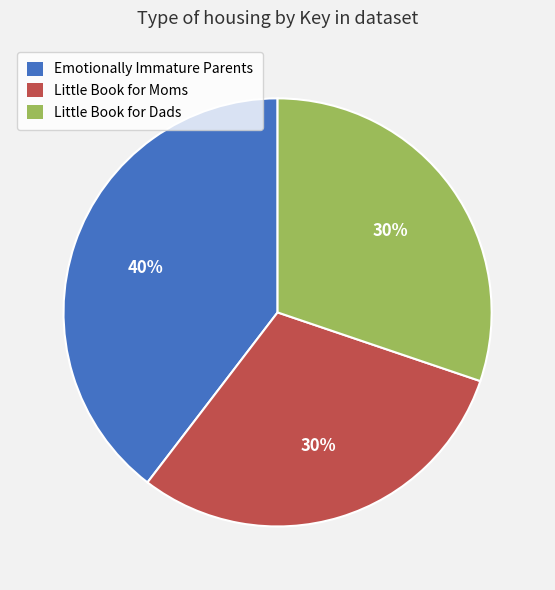

Does Little Book for Dads represent more than half of the total?

No